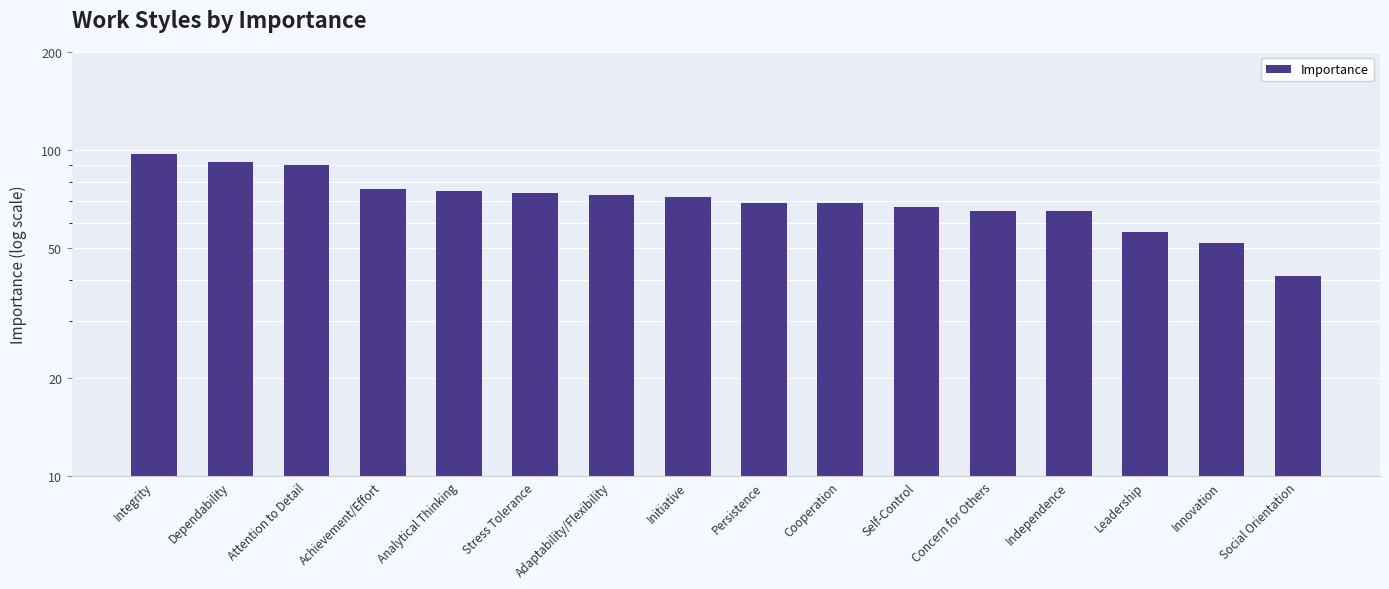

Reading left to right, list all the values displayed in this chart.

97	92	90	76	75	74	73	72	69	69	67	65	65	56	52	41